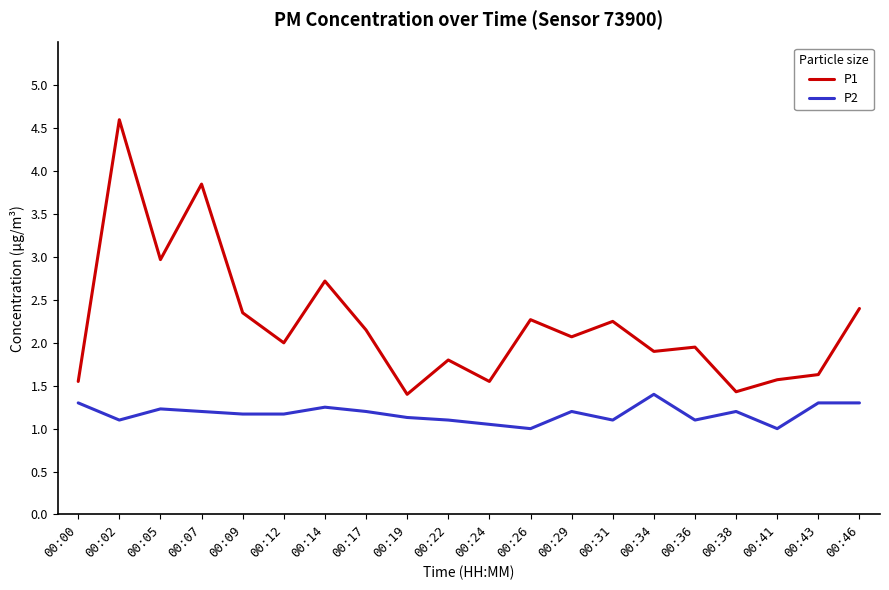

True or false: P1 has a value of 0.5 at 00:19.

False